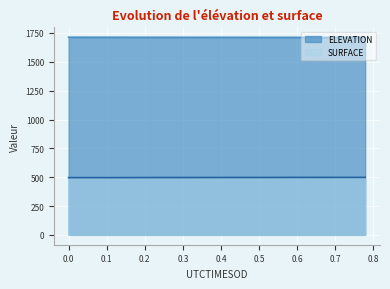

What is the sum of the SURFACE values at 47328.7241 and 47328.3964?

994.4